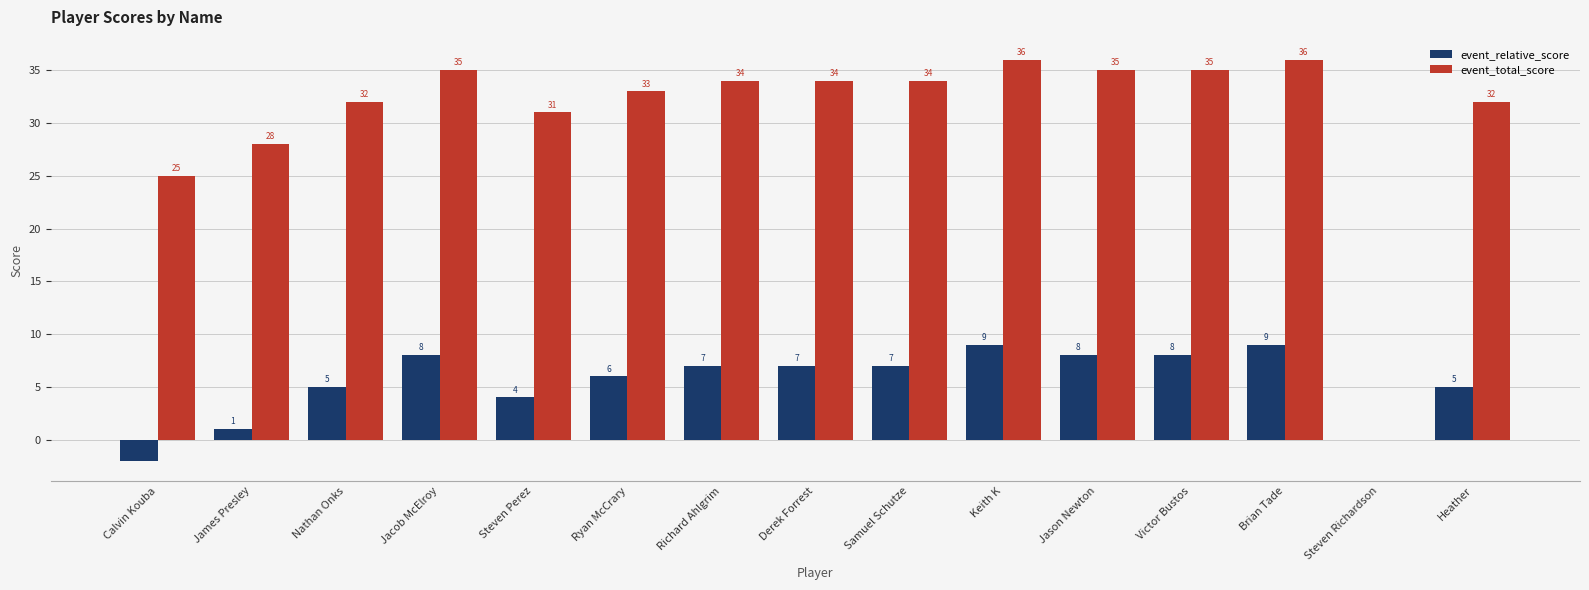

Is the value of event_total_score at Samuel Schutze greater than the value of event_relative_score at Keith K?

Yes